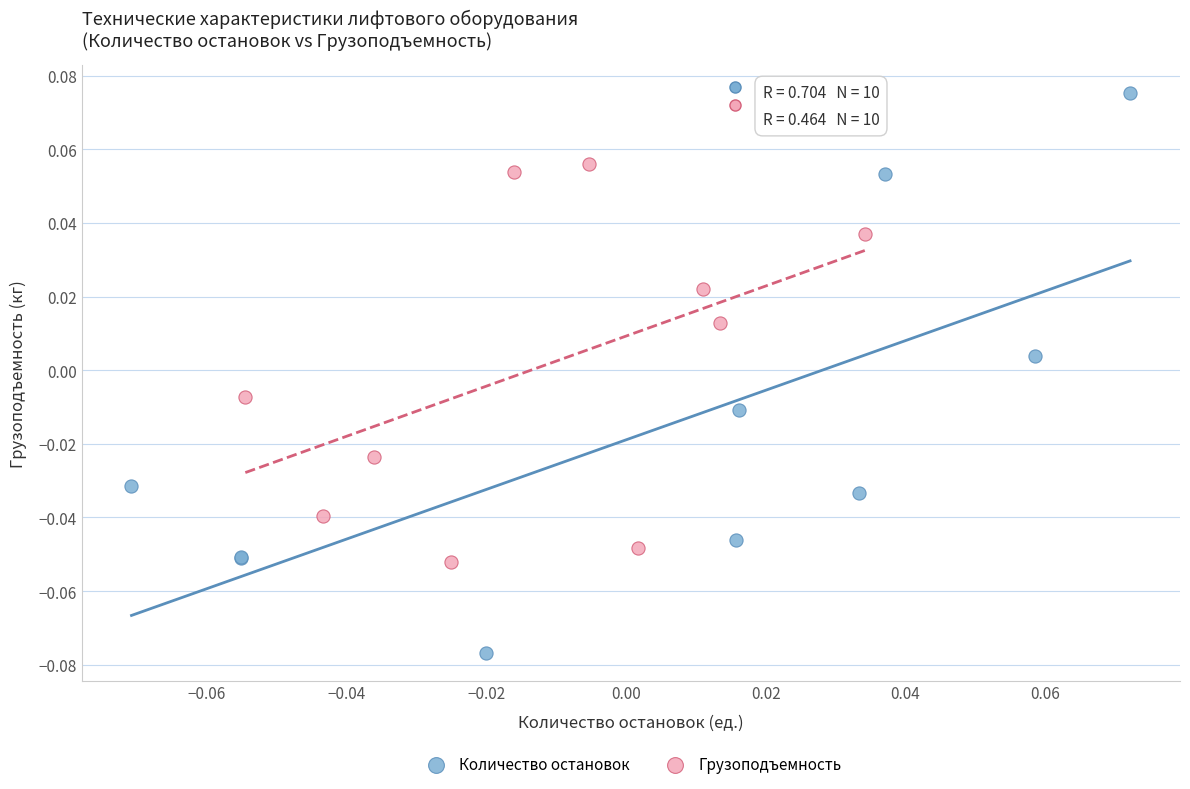

Which series contains the lowest Y value?

Количество остановок